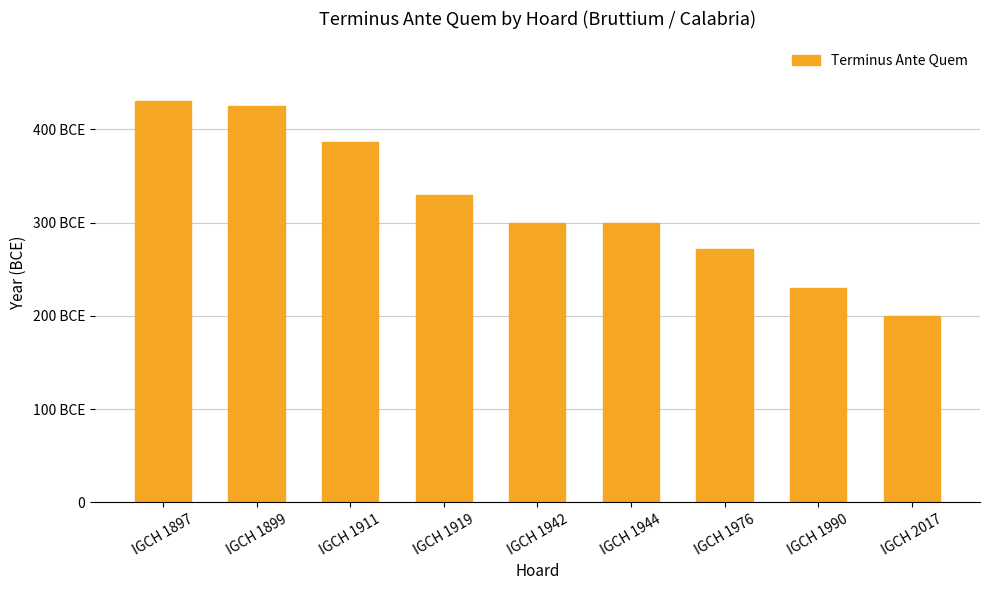

Reading left to right, what are all the values shown in this chart?

IGCH 1897=430	IGCH 1899=425	IGCH 1911=387	IGCH 1919=330	IGCH 1942=300	IGCH 1944=300	IGCH 1976=272	IGCH 1990=230	IGCH 2017=200